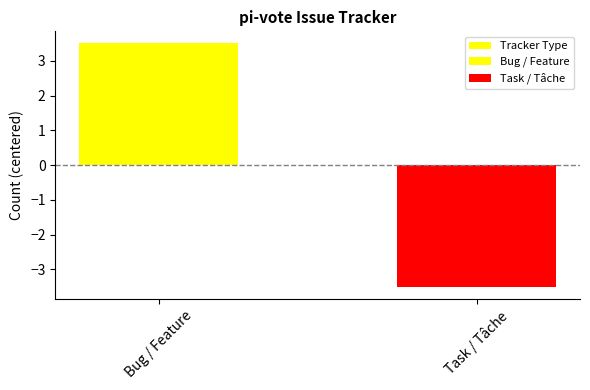

What is the label of the 2nd bar from the left?

Task / Tâche